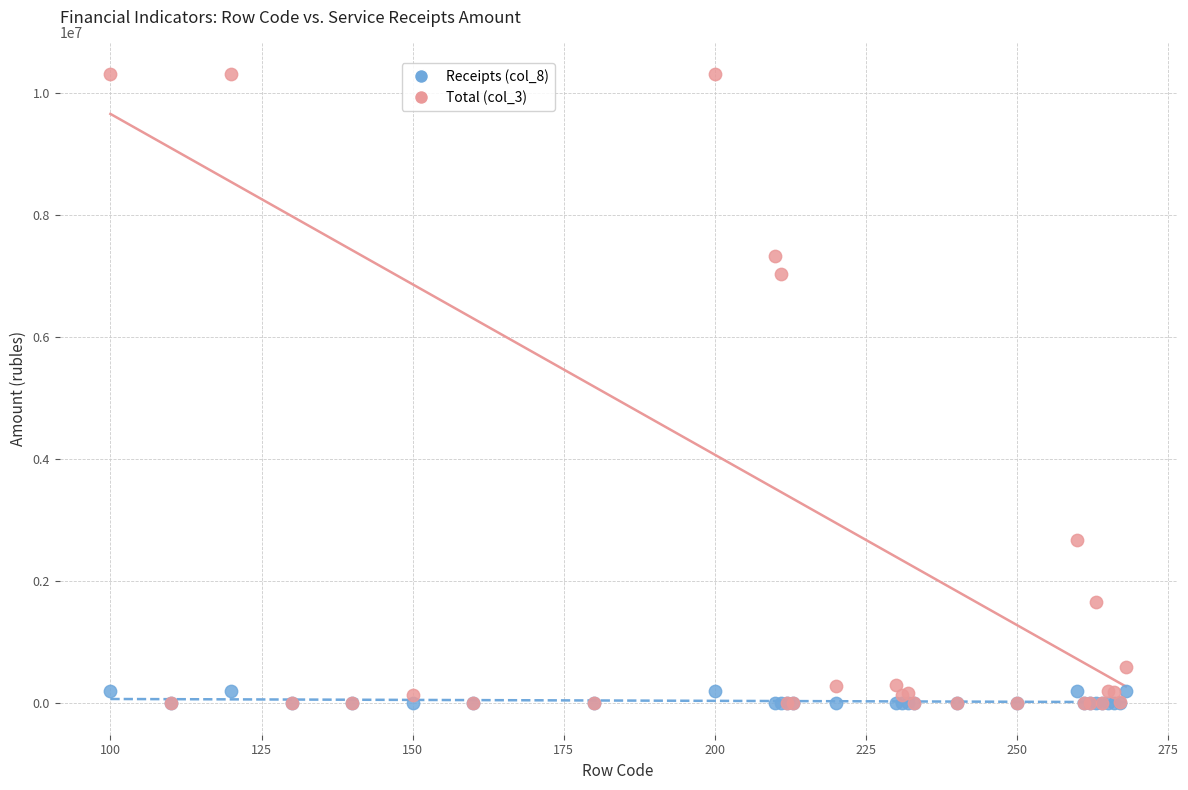

Across all series, what Y value is closest to 5152945?

7036739